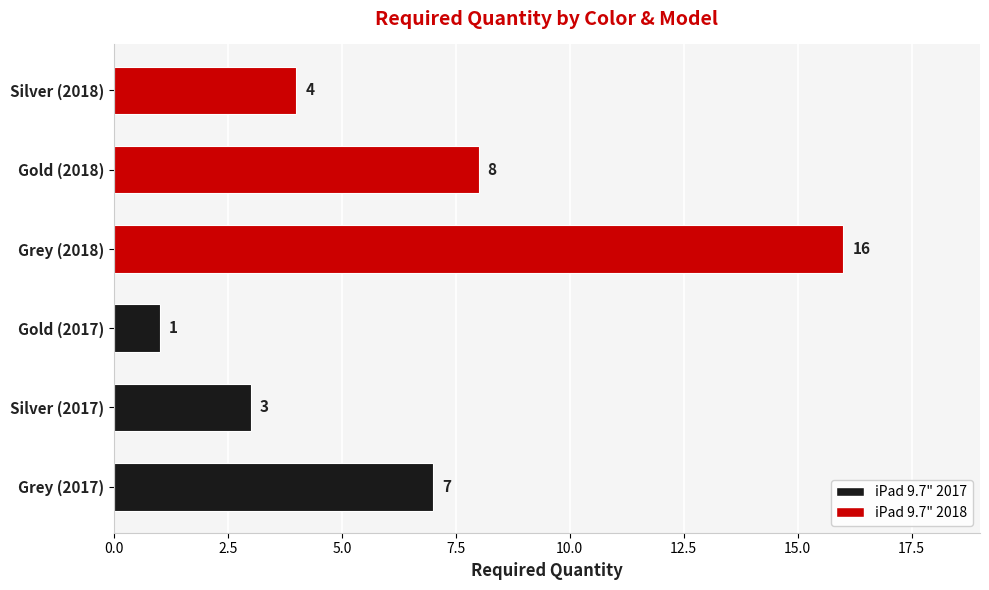

What is the difference between the maximum and minimum values?

15